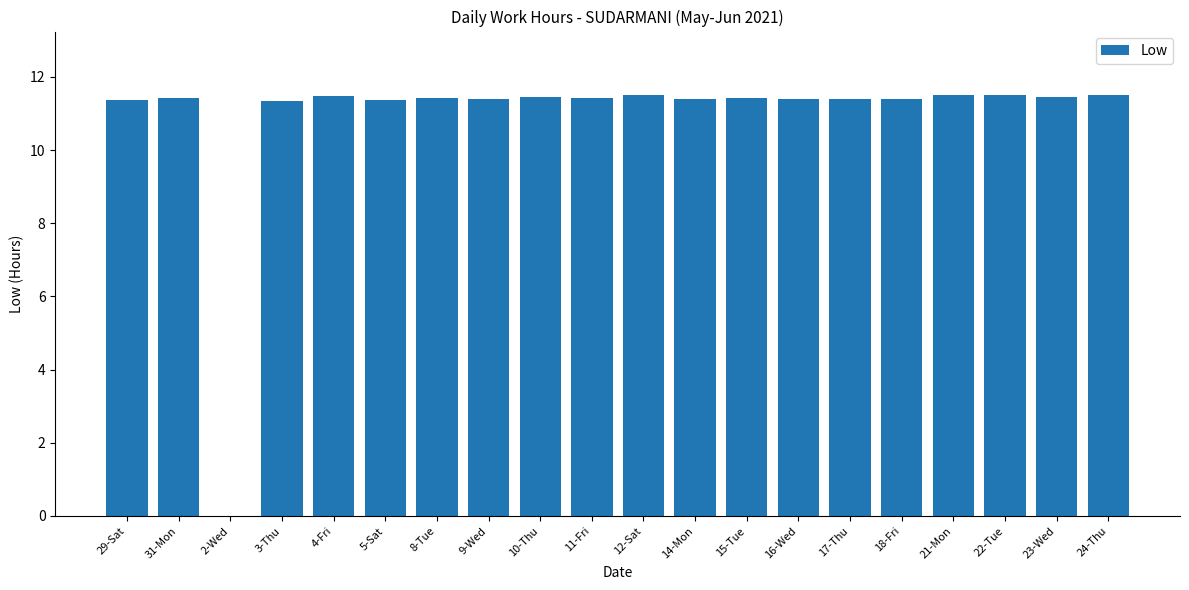

What is the greatest value displayed?

11.5